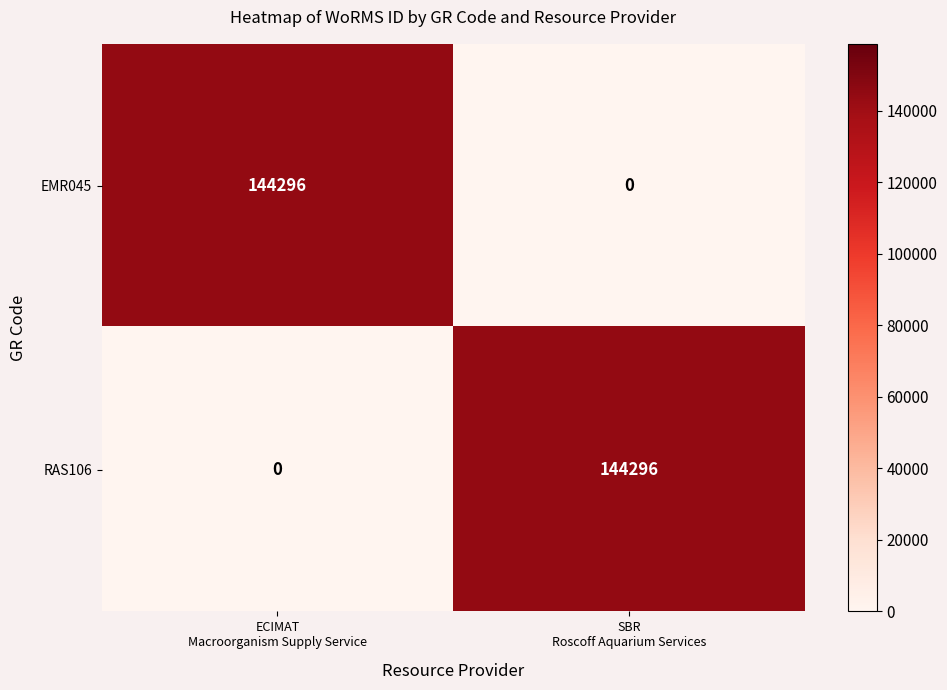

What is the maximum value for EMR045?

144296